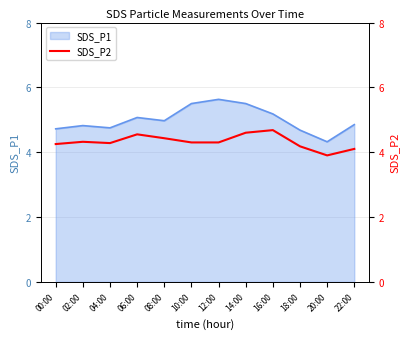

What is the minimum value for SDS_P1?

4.3